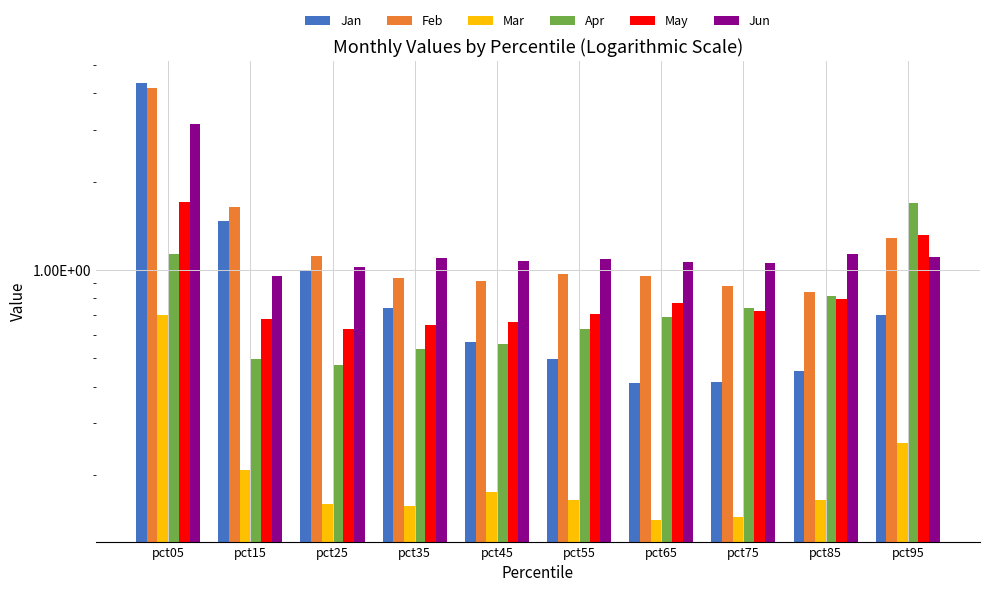

What is the difference between the maximum and minimum values in the Feb series?

3.3